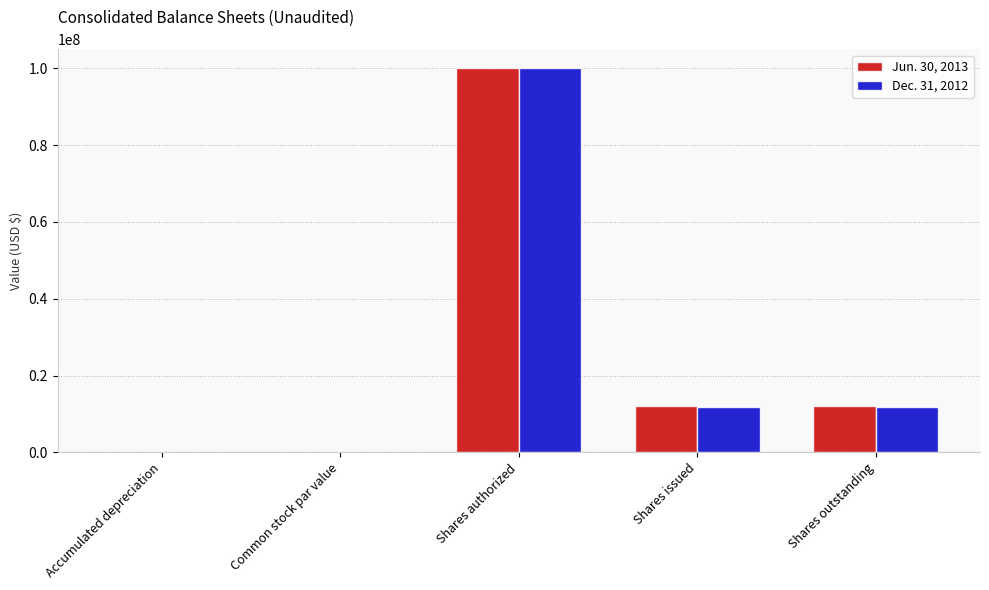

What are all the series names shown in the legend?

Jun. 30, 2013, Dec. 31, 2012